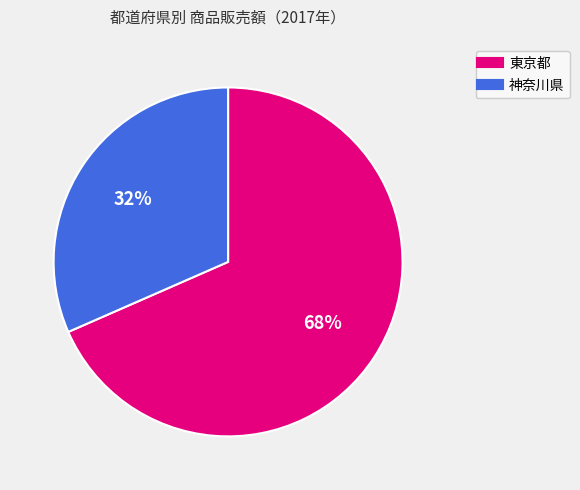

Is 東京都 the majority of the pie?

Yes